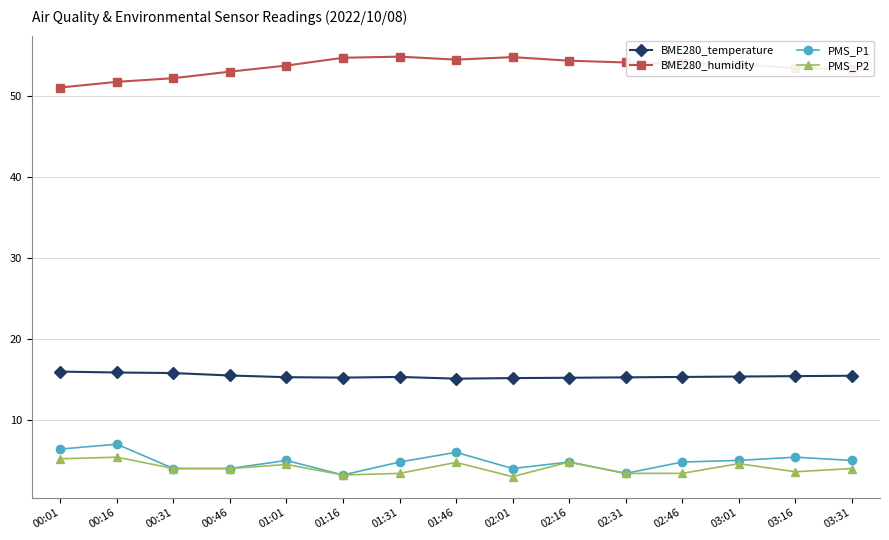

Which category has the lowest value in the BME280_humidity series?

00:01